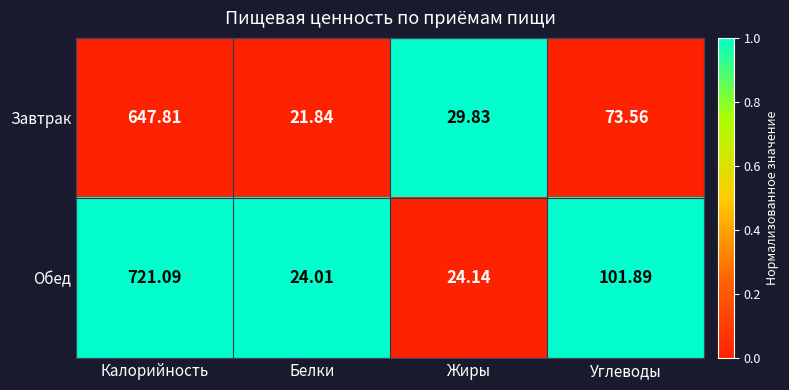

Which category has the lowest value across all series?

Белки